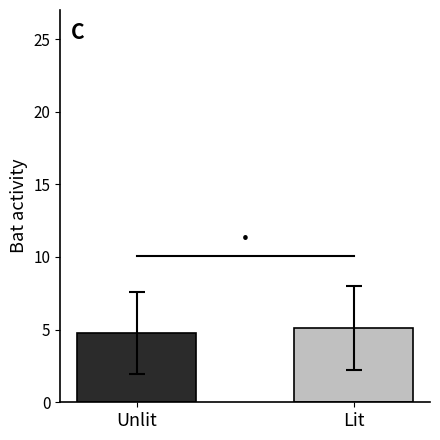

What position from the left is Lit?

2